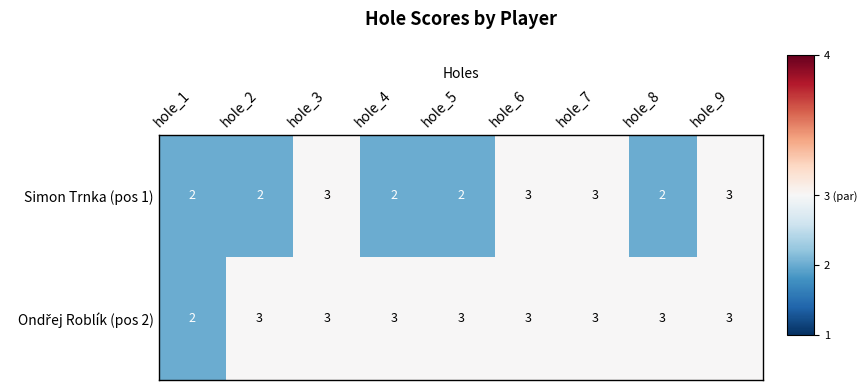

What is the spread (max minus min) of values at hole_5?

1